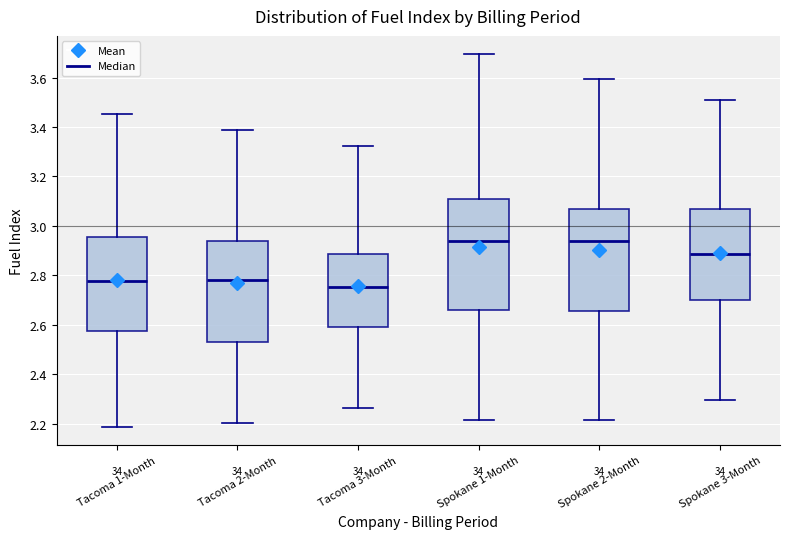

Comparing the boxes themselves (not the whiskers), which one is the tallest?

Spokane 1-Month